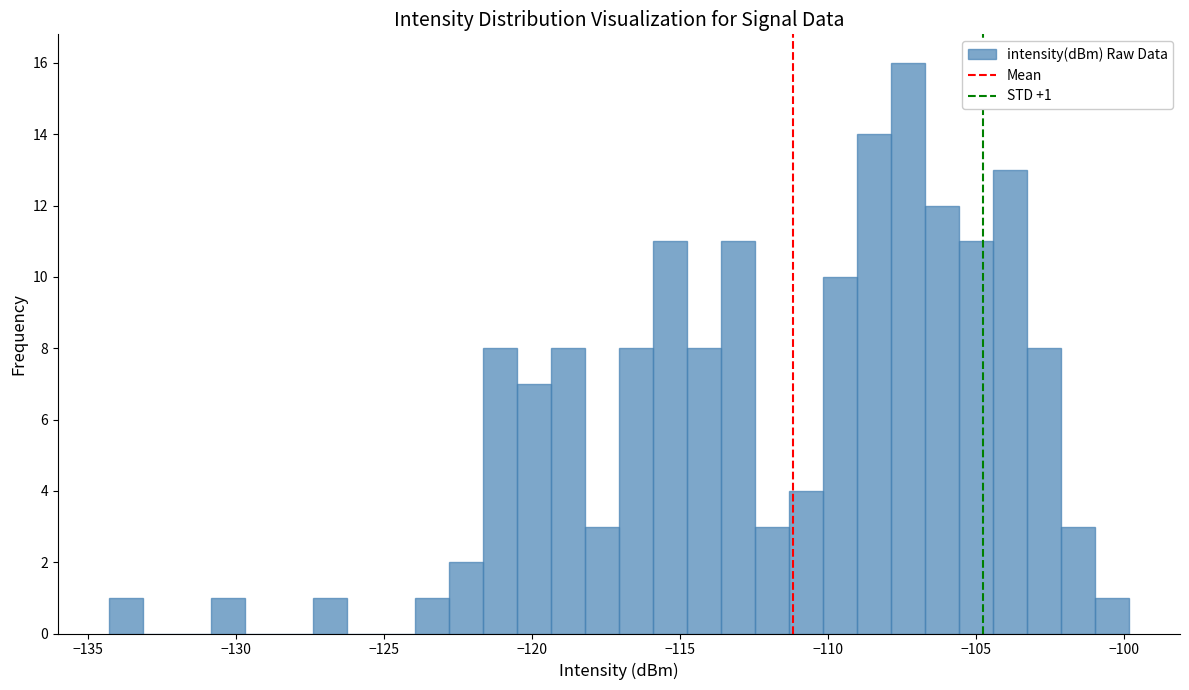

Around what value on the x-axis is the tallest bar? Give the approximate position of its centre, as read against the axis.

-107.5